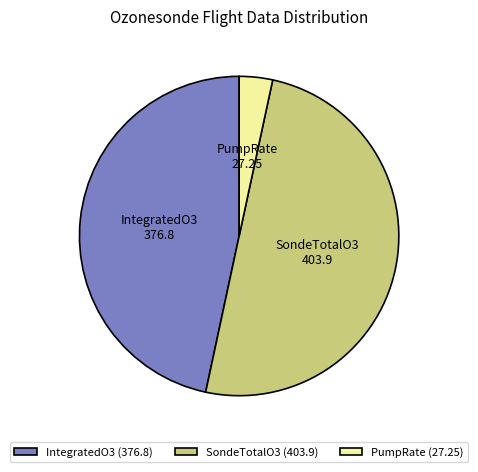

Is the sum of SondeTotalO3 and IntegratedO3 greater than half?

Yes